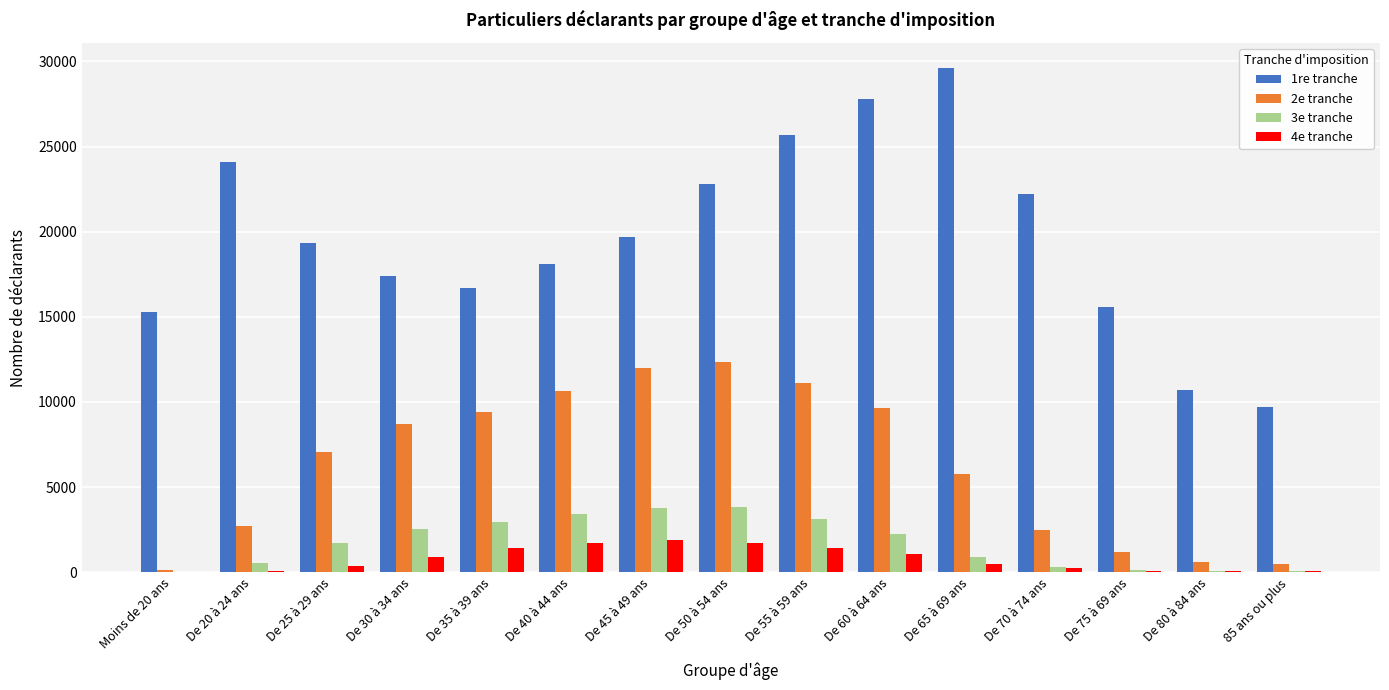

Which label corresponds to the largest value in the chart?

De 65 à 69 ans